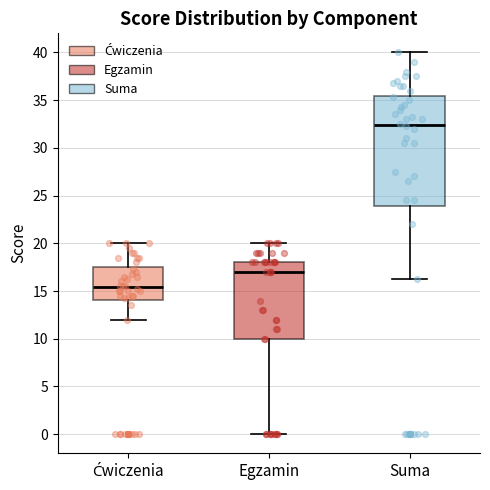

Reading left to right, transcribe this box plot: for each box, give where its median line is, the range the box spans, and where its two whiskers end, as read against the y-axis. The values are not printed on the chart, so give them approximately, as read against the axis.

Ćwiczenia: median 15.5, box 14.0 to 17.5, whiskers 12.0 to 20.0
Egzamin: median 17.0, box 10.0 to 18.0, whiskers 0.0 to 20.0
Suma: median 32.5, box 24.0 to 35.5, whiskers 16.5 to 40.0